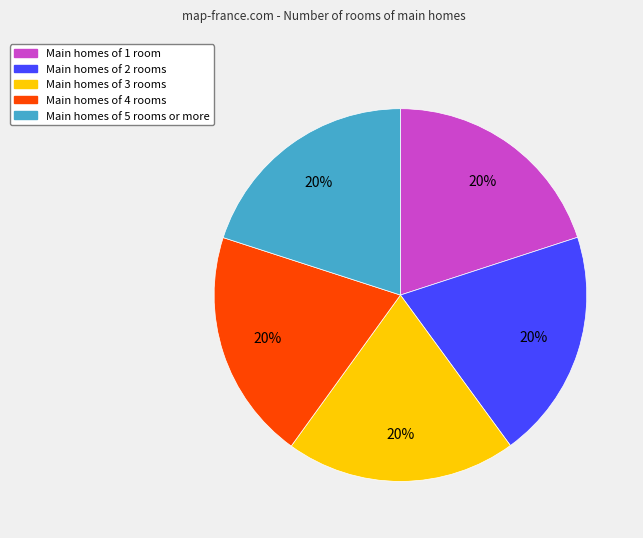

Count the number of slices in the pie.

5